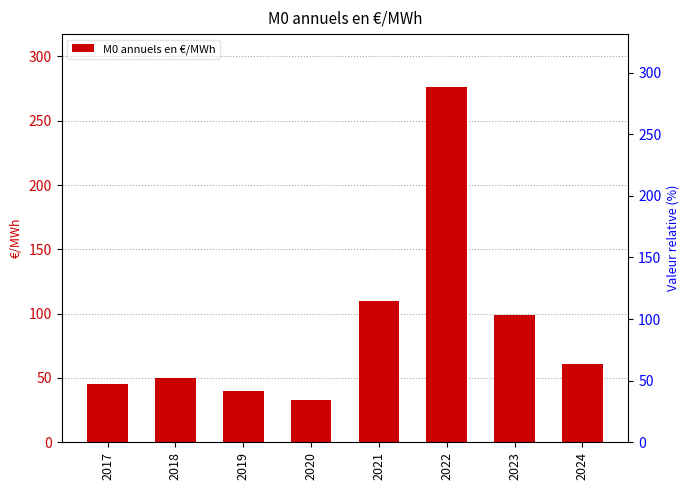

Where does the data first go above 60?

2021